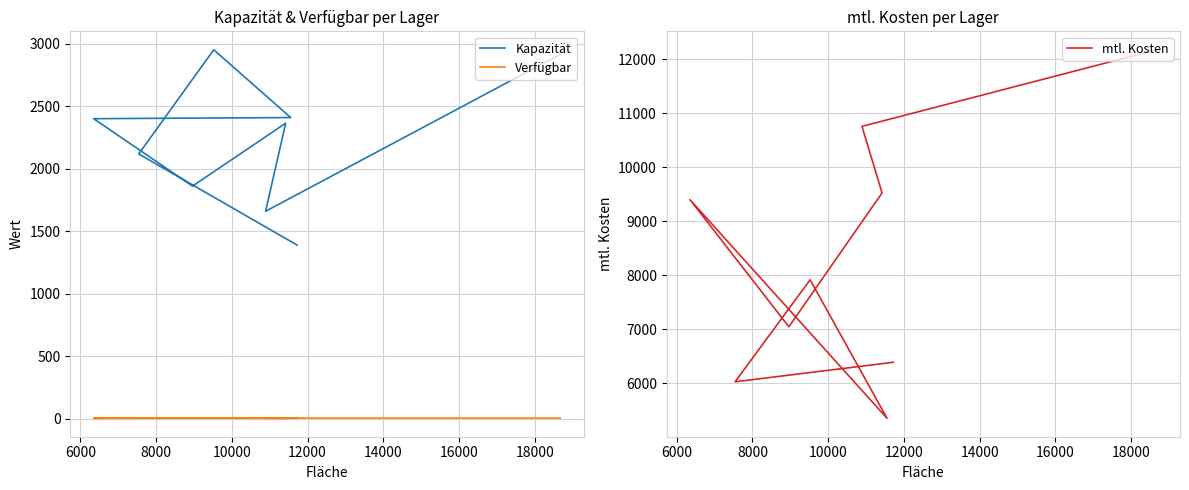

How many interior local valleys does the Kapazität series have?

2